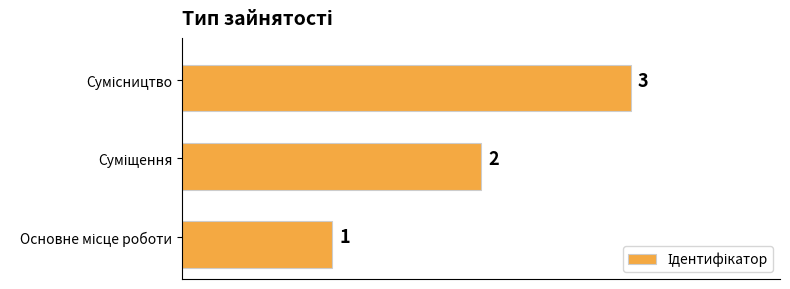

How many bars are there in total?

3